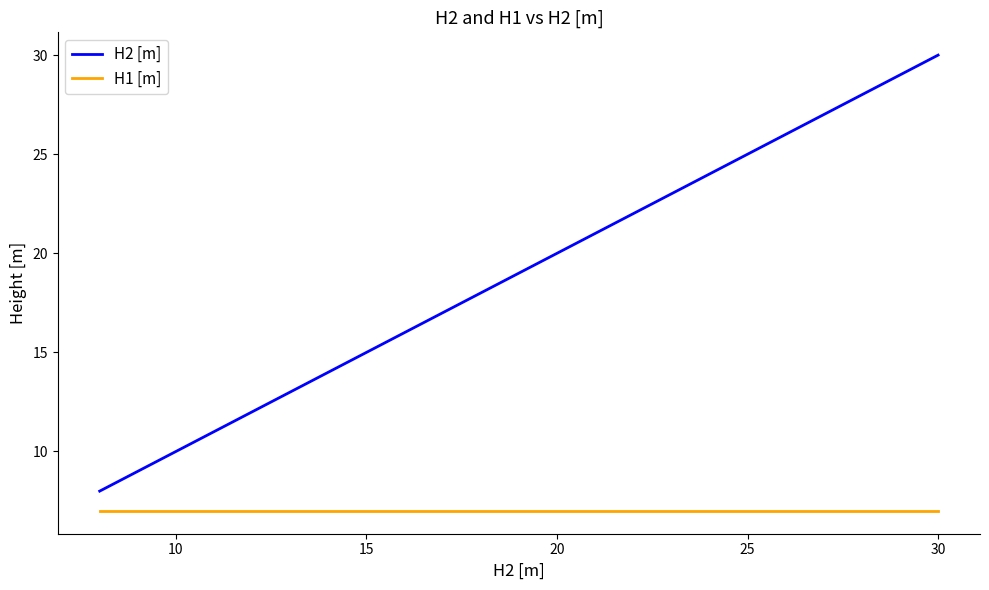

True or false: H1 [m] and H2 [m] cross at least once.

False